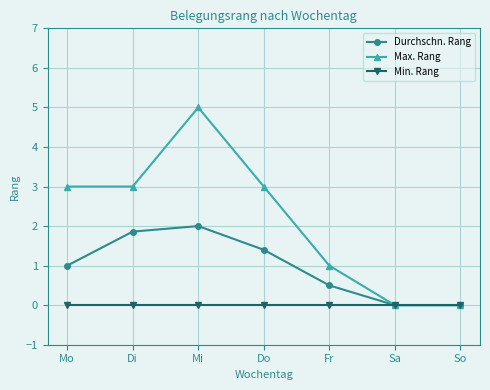

How many lines are shown in the chart?

3